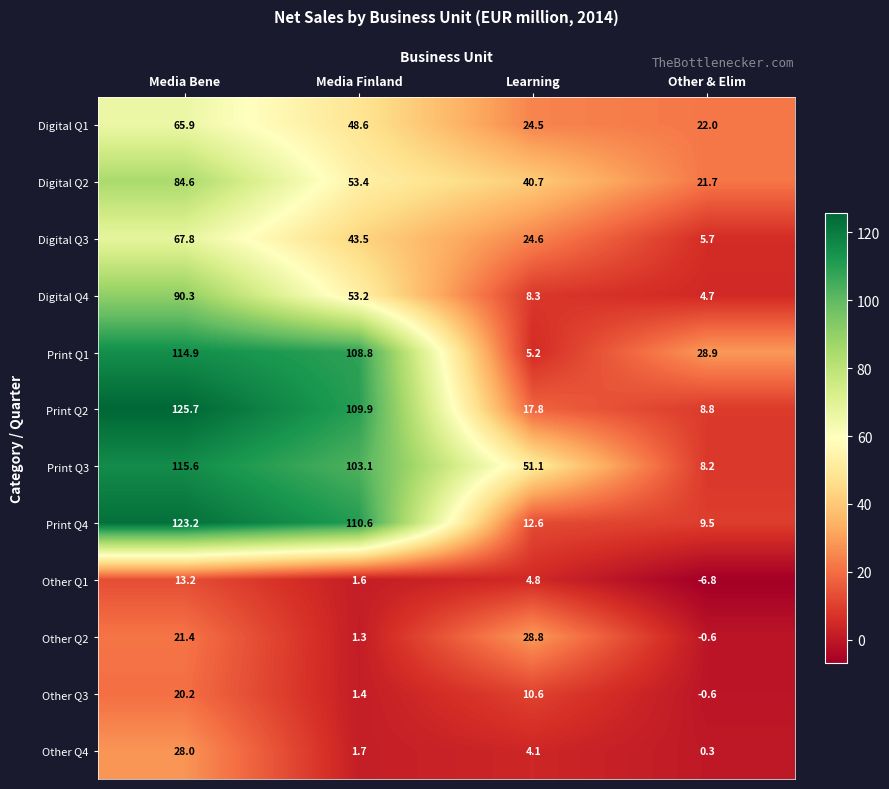

At which category is the sum across all series the highest?

Media Bene